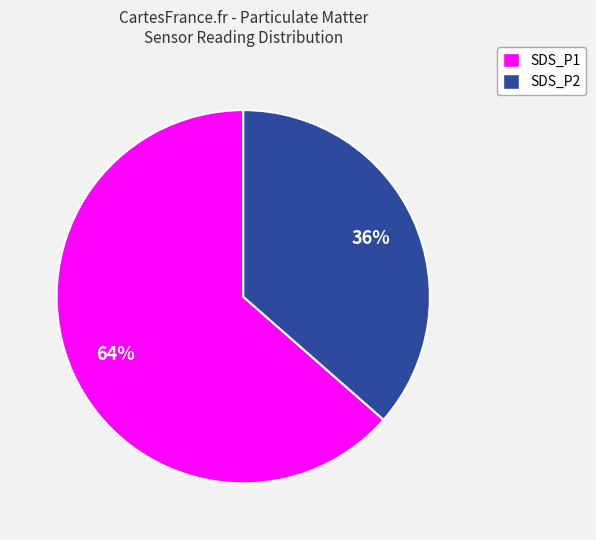

To the nearest percent, what percentage of the pie is SDS_P2?

36%